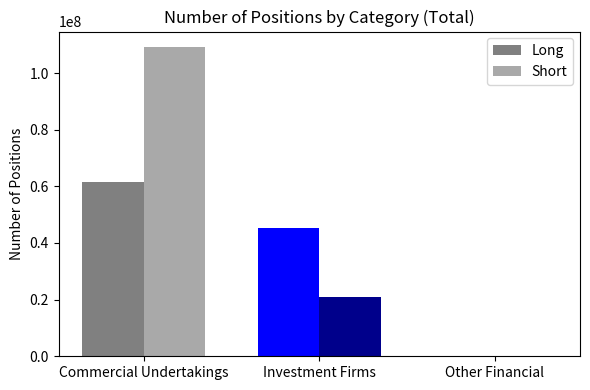

What is the spread (max minus min) of values at Investment Firms?

24546581